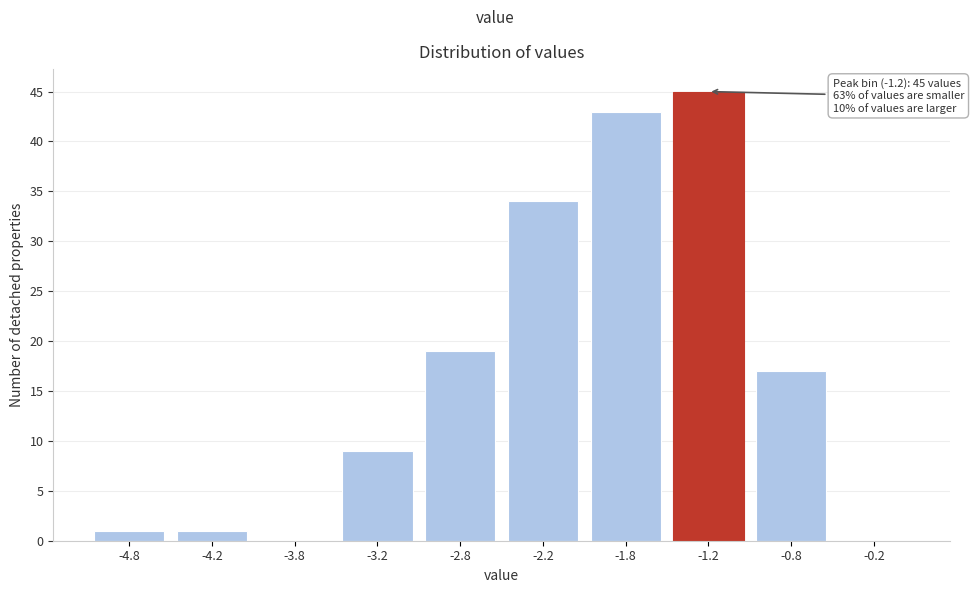

Reading right to left, transcribe all the data shown in this chart.

-0.2=0	-0.8=17	-1.2=45	-1.8=43	-2.2=34	-2.8=19	-3.2=9	-3.8=0	-4.2=1	-4.8=1